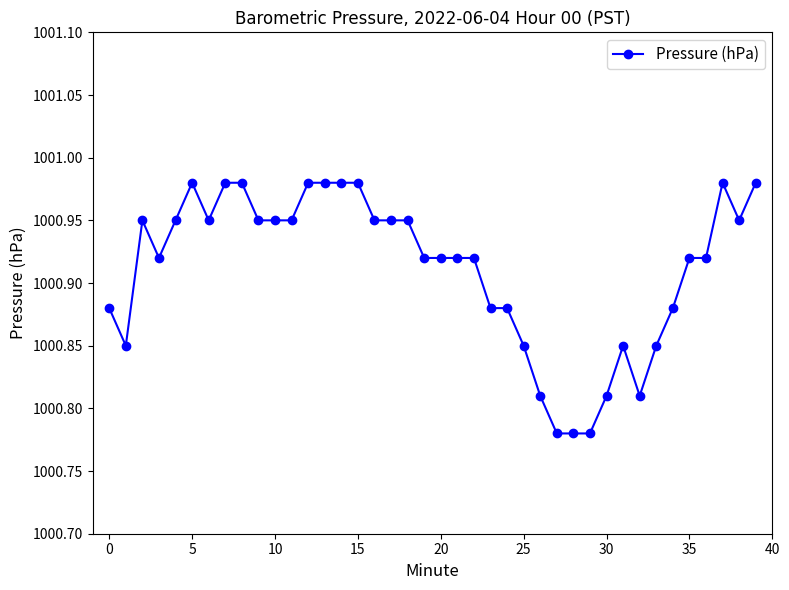

True or false: the data has more than 2 interior local peaks.

True